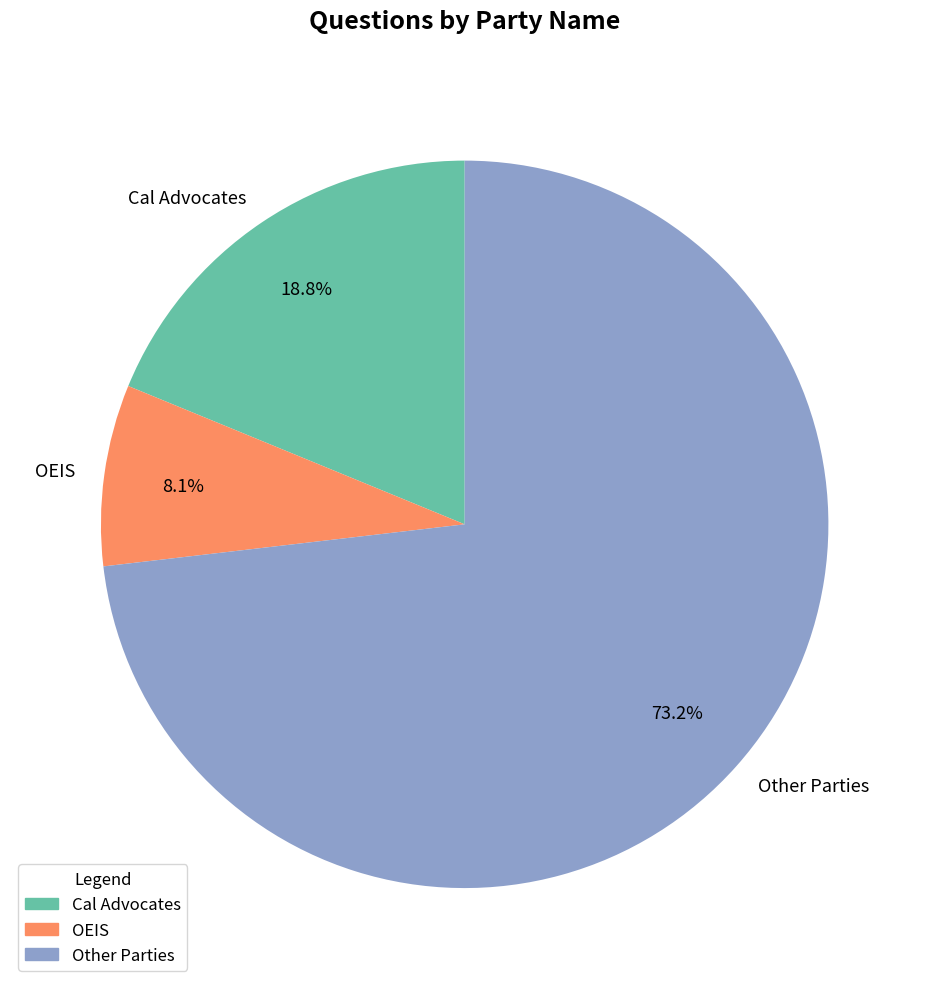

Between OEIS and Other Parties, which is larger?

Other Parties